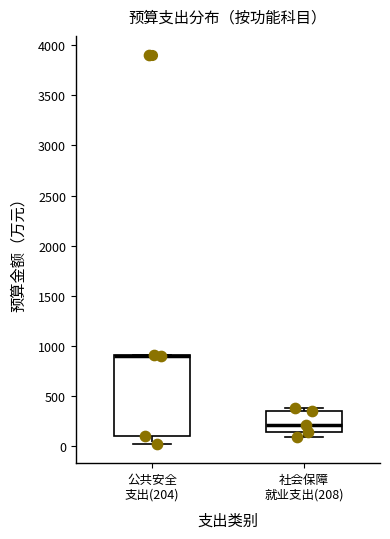

Reading left to right, read every box against the y-axis: the position of its median line, the range the box covers, and the ends of its whiskers. The values are not printed on the chart, so give them approximately, as read against the axis.

公共安全 支出(204): median 900 (drawn on the box's upper edge), box 100 to 900, whiskers 50 to 900
社会保障 就业支出(208): median 200, box 150 to 350, whiskers 100 to 400